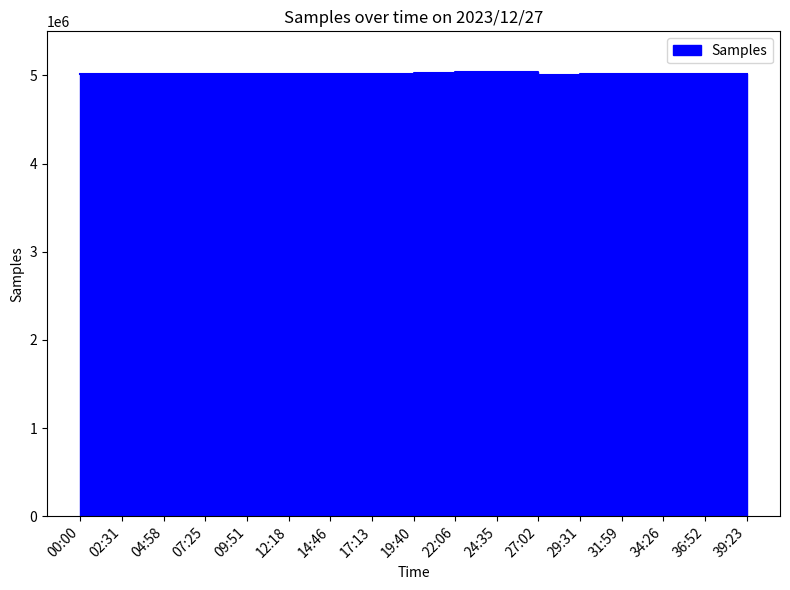

Read the value at 24:35.

5037054